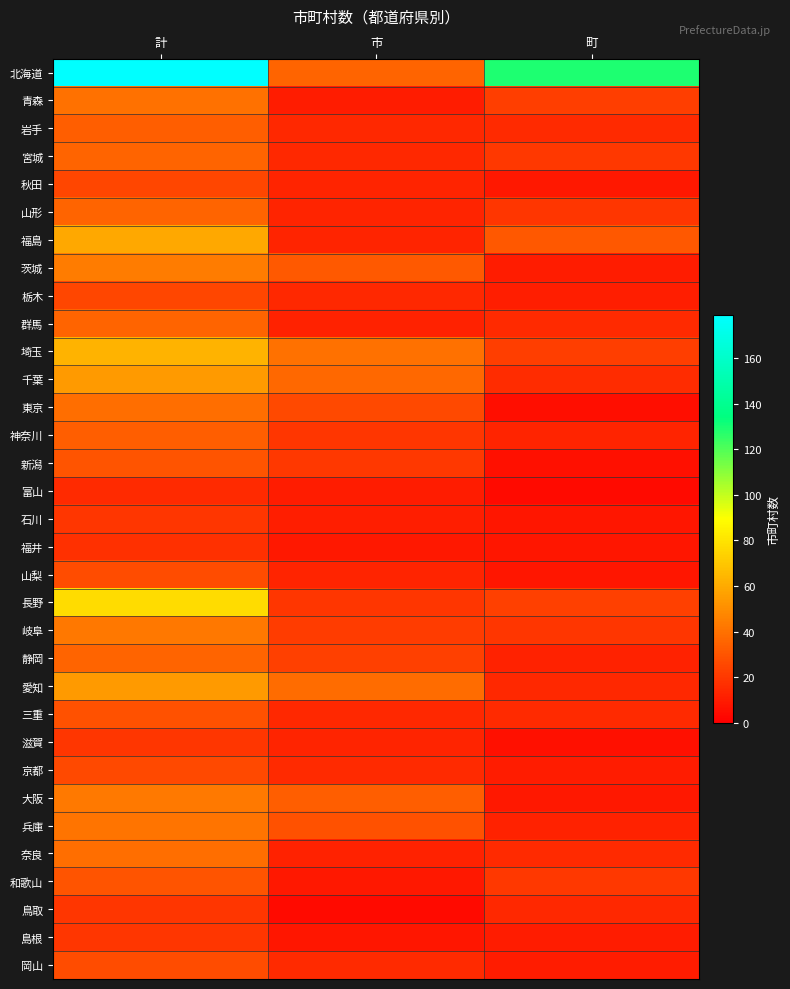

Rank the series at 計 from highest to lowest value.

北海道, 長野, 埼玉, 福島, 千葉, 愛知, 茨城, 大阪, 岐阜, 兵庫, 青森, 東京, 奈良, 宮城, 山形, 群馬, 静岡, 岩手, 神奈川, 新潟, 和歌山, 三重, 山梨, 岡山, 京都, 秋田, 栃木, 石川, 滋賀, 鳥取, 島根, 福井, 富山